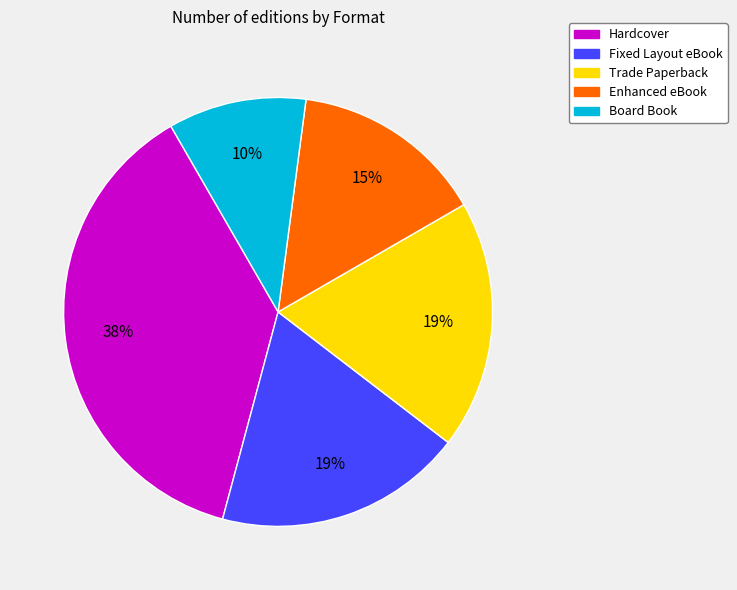

How many segments does this pie chart have?

5